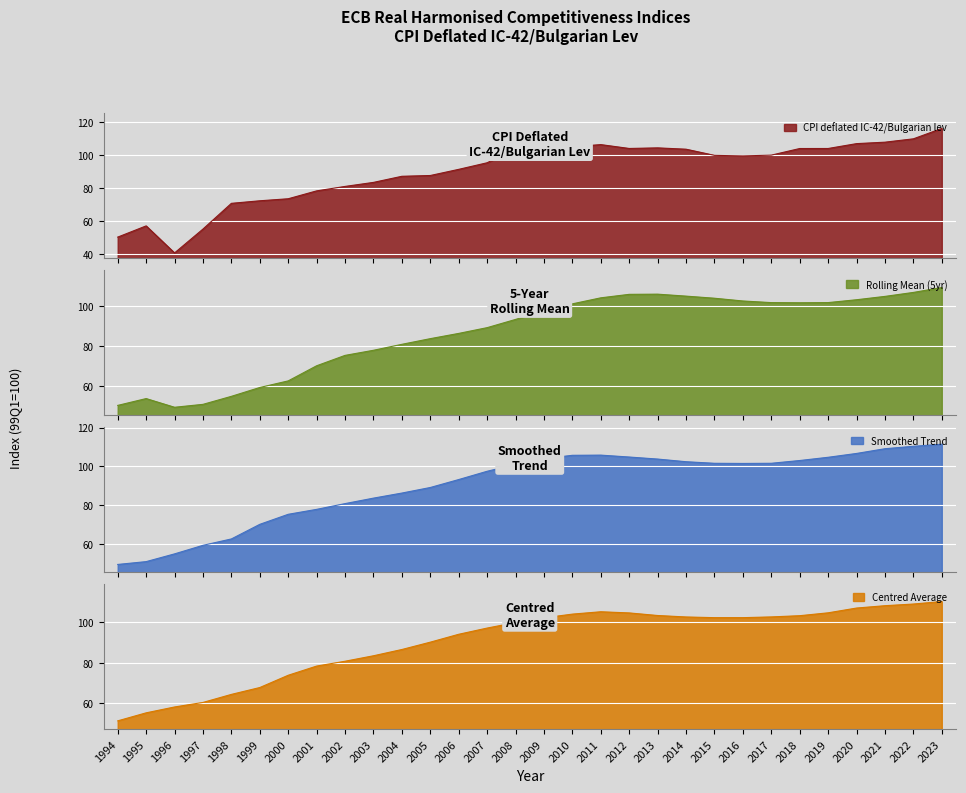

List the labels in order of value, smallest first.

1996, 1994, 1997, 1995, 1998, 1999, 2000, 2001, 2002, 2003, 2004, 2005, 2006, 2007, 2016, 2015, 2017, 2014, 2008, 2018, 2019, 2012, 2013, 2010, 2011, 2020, 2021, 2009, 2022, 2023